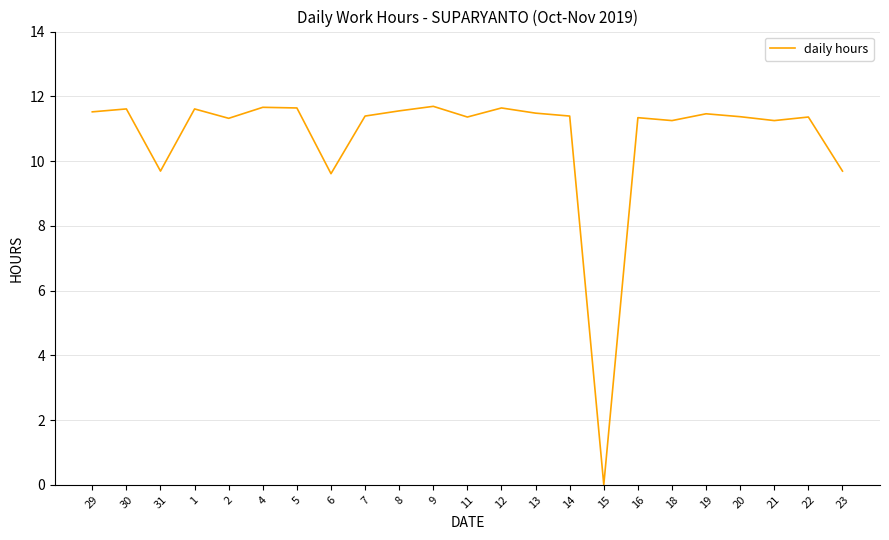

At which category does the chart reach its minimum across all series?

15